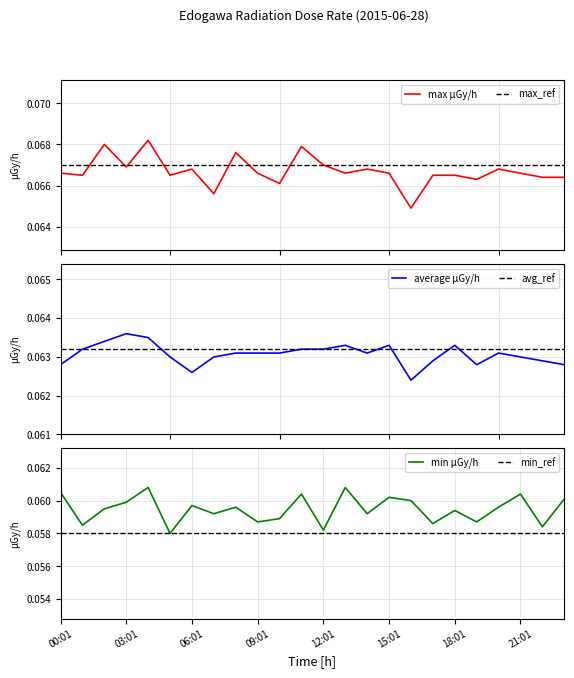

Rank the series by their average value, from highest to lowest.

max, average, min